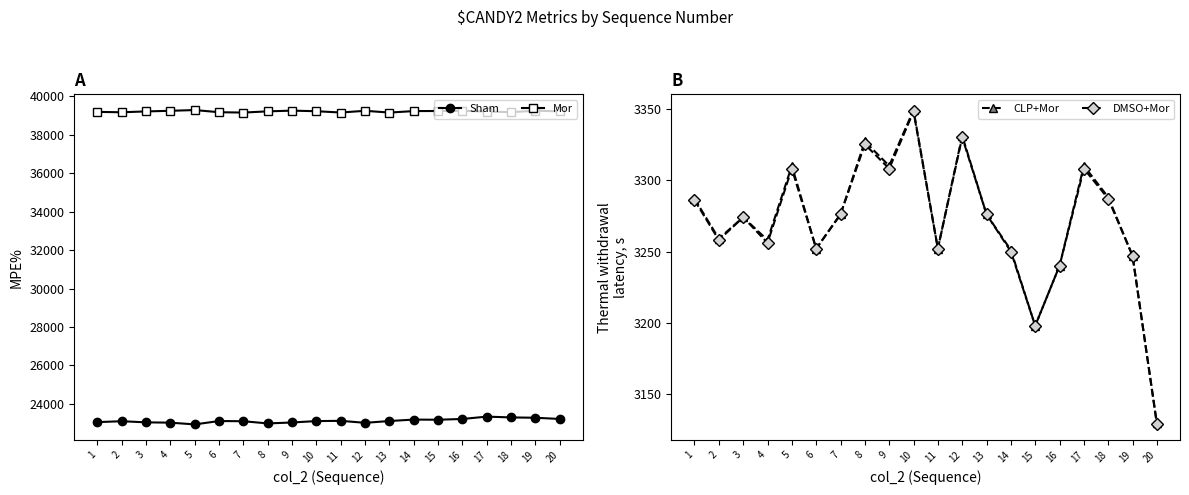

Reading left to right, what are all the values shown in this chart?

col_518: 1=23052	2=23099	3=23040	4=23024	5=22933	6=23109	7=23098	8=22984	9=23033	10=23106	11=23119	12=23015	13=23109	14=23184	15=23176	16=23216	17=23338	18=23296	19=23280	20=23216
col_519: 1=39196	2=39177	3=39221	4=39253	5=39292	6=39179	7=39161	8=39224	9=39262	10=39231	11=39164	12=39253	13=39161	14=39238	15=39243	16=39252	17=39213	18=39181	19=39259	20=39223
col_516: 1=3287	2=3259	3=3274	4=3258	5=3310	6=3252	7=3276	8=3327	9=3310	10=3349	11=3252	12=3331	13=3276	14=3251	15=3198	16=3240	17=3310	18=3288	19=3247	20=3130
col_517: 1=3286	2=3258	3=3274	4=3256	5=3308	6=3252	7=3276	8=3325	9=3308	10=3348	11=3252	12=3330	13=3276	14=3250	15=3198	16=3240	17=3308	18=3287	19=3247	20=3129